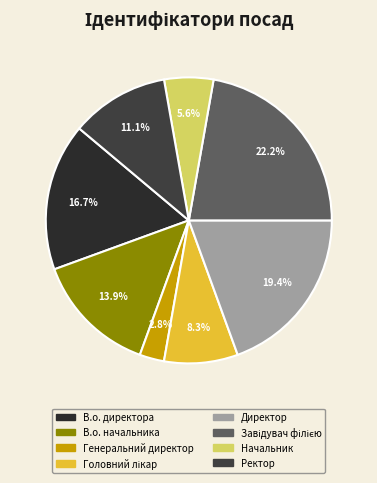

What percentage is the Головний лікар slice, to the nearest percent?

8%